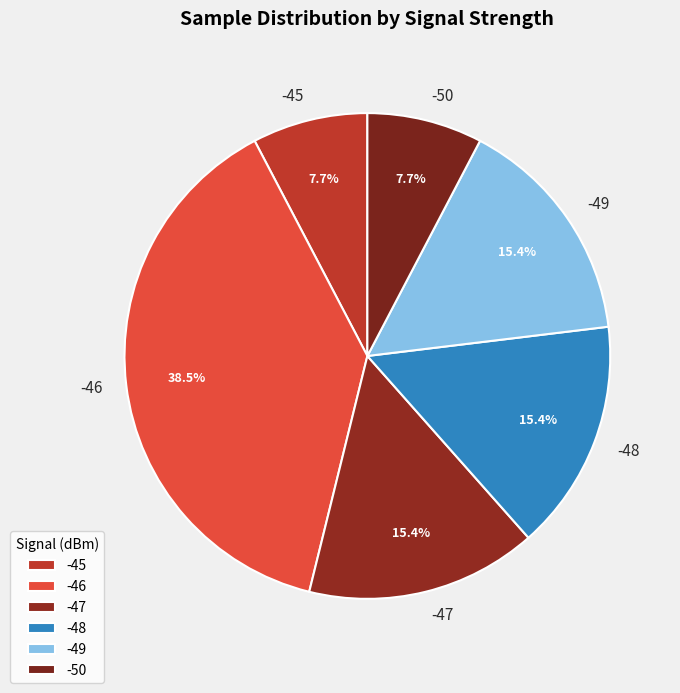

Is -46 the majority of the pie?

No